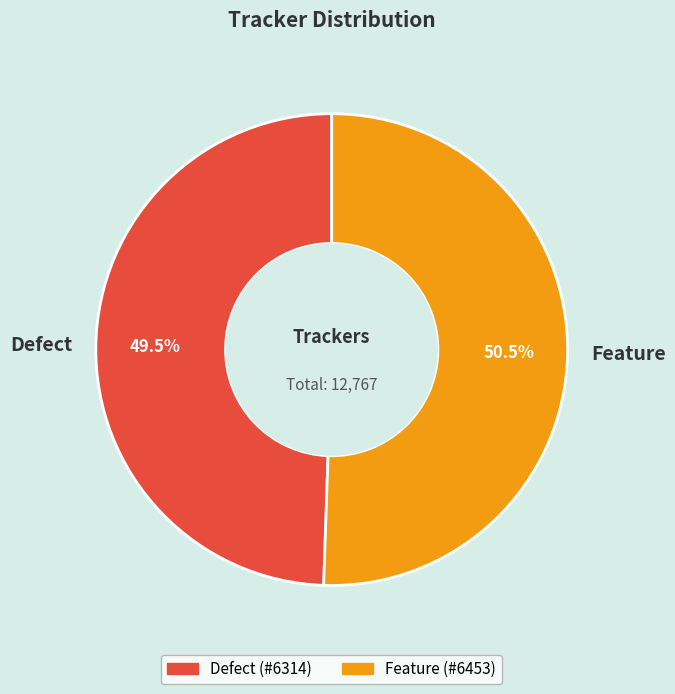

How much of the chart is everything except Defect?

50.5%